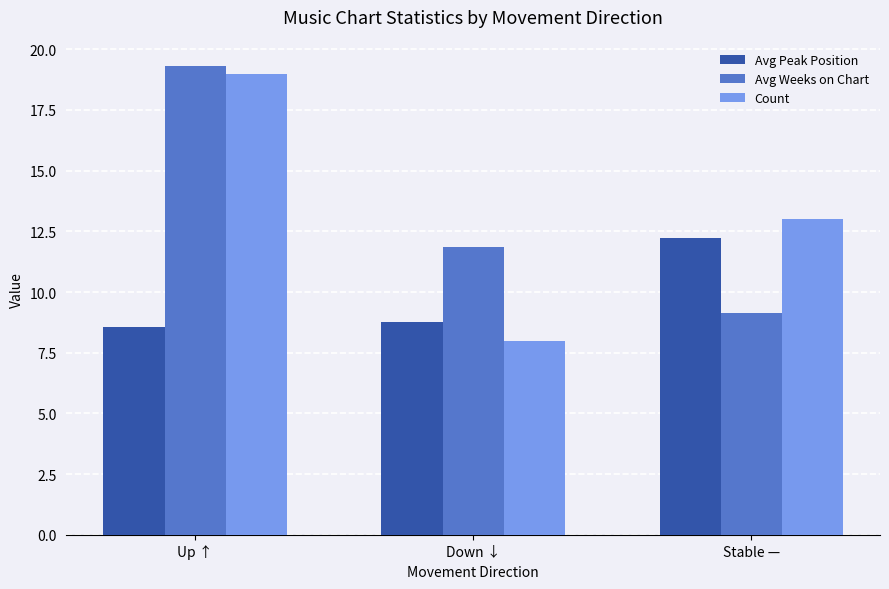

List the labels in order of Avg Peak Position value, largest first.

Stable —, Down ↓, Up ↑